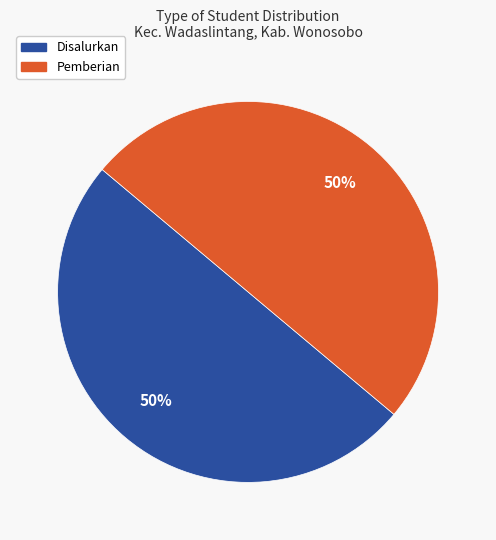

How many segments does this pie chart have?

2